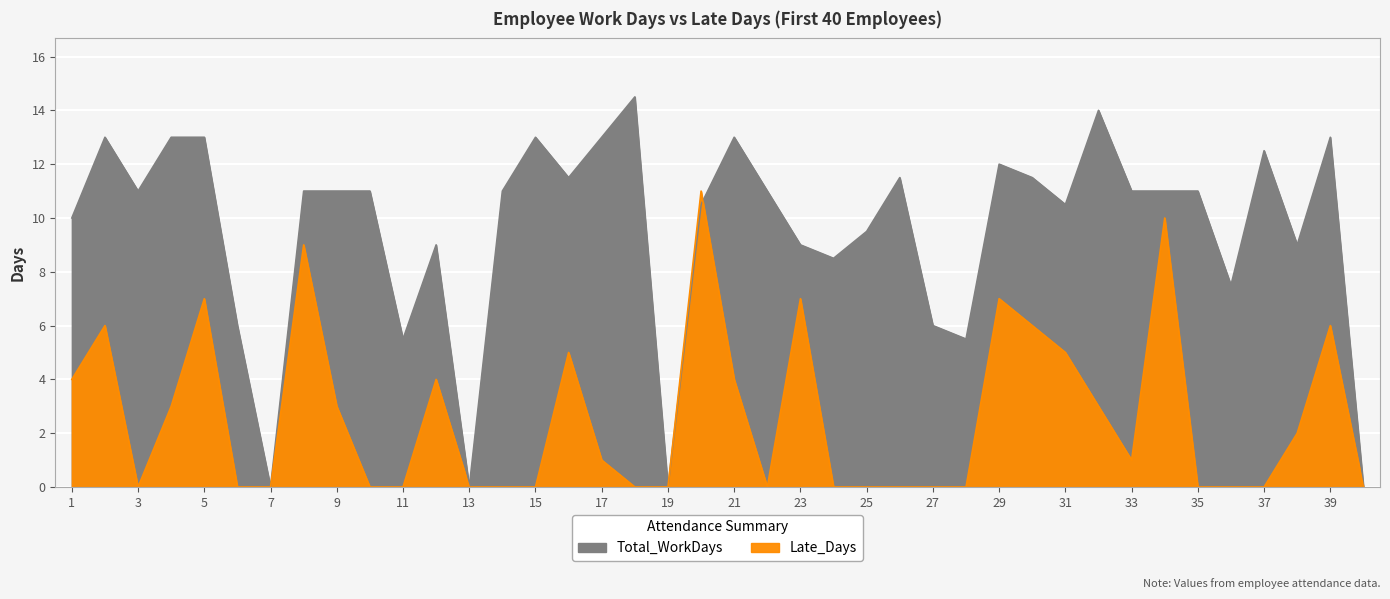

How many intersections are there between Late_Days and Total_WorkDays?

1